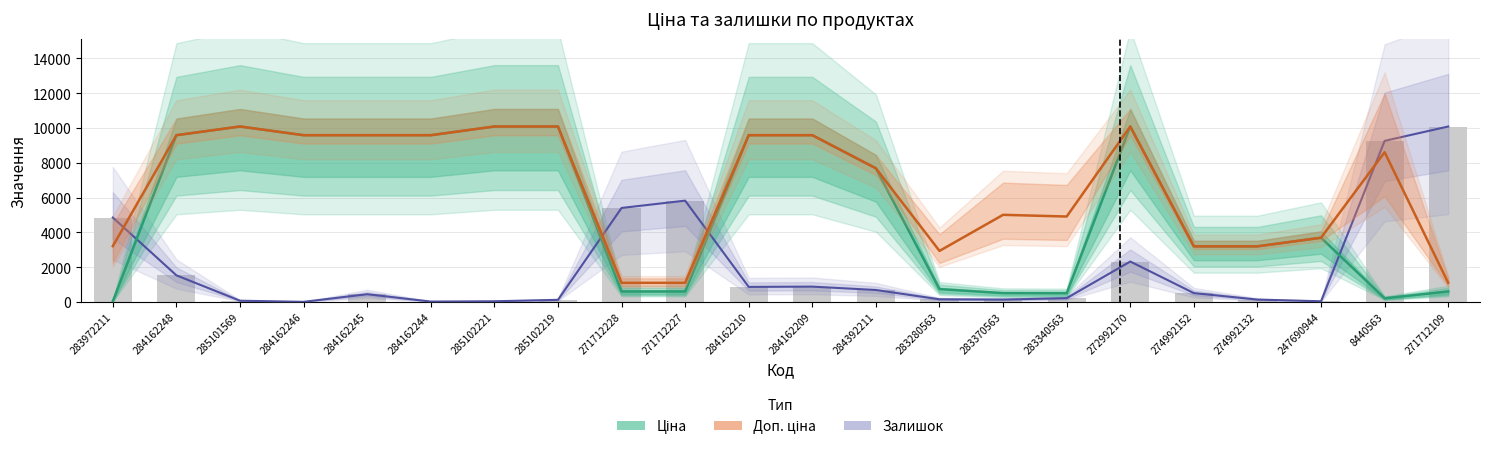

What position from the right is 284162246?

19